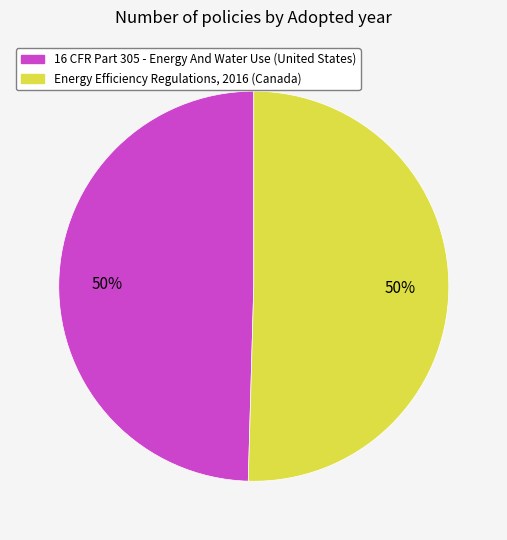

The Energy Efficiency Regulations, 2016 (Canada) slice represents 50% of the pie. True or false?

True